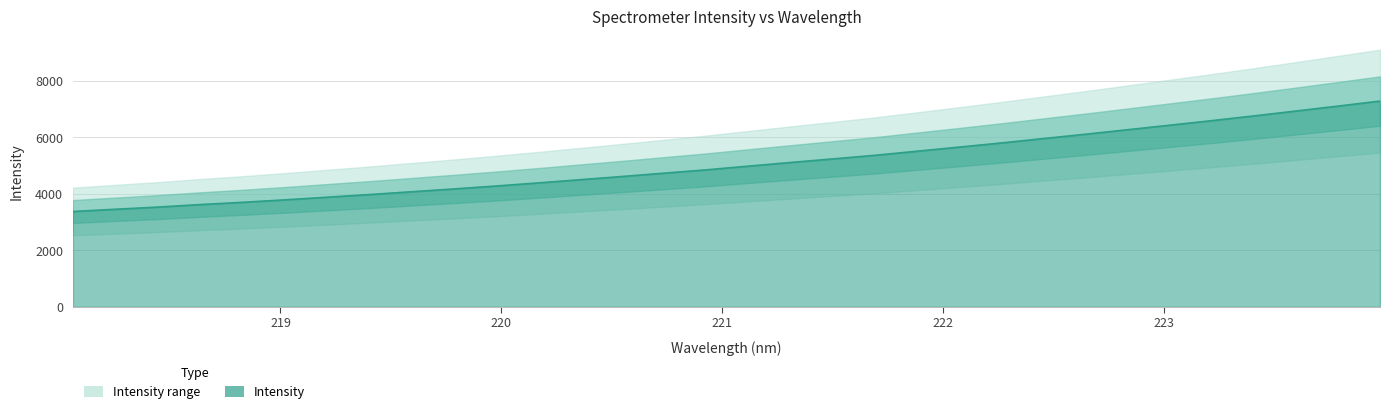

What is the label of the 9th point from the right?

222.4538